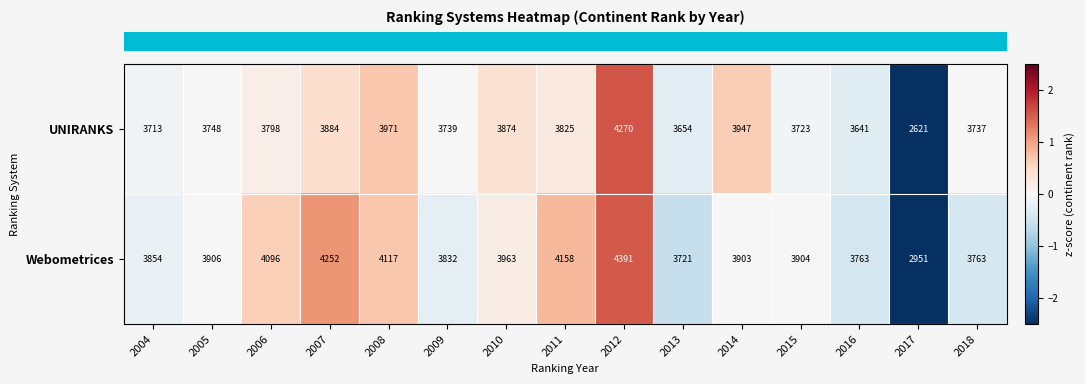

The value of UNIRANKS at 2007 is 3884. True or false?

True